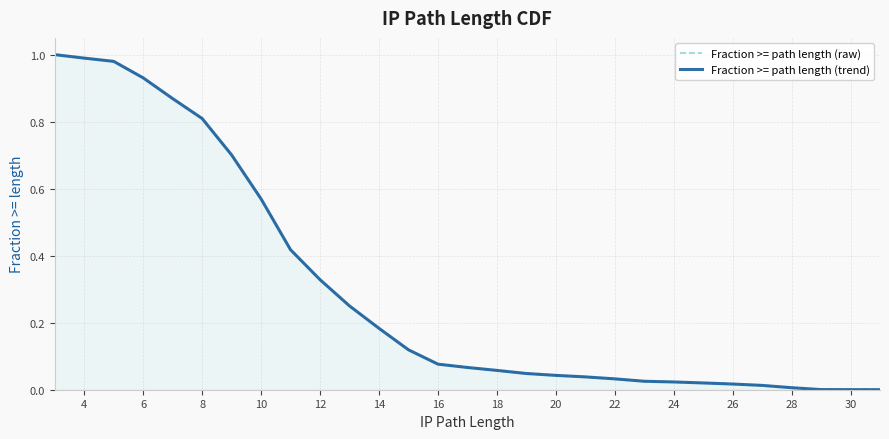

At 14, list the series in order from smallest to largest.

Fraction >= path length (raw), Fraction >= path length (trend)